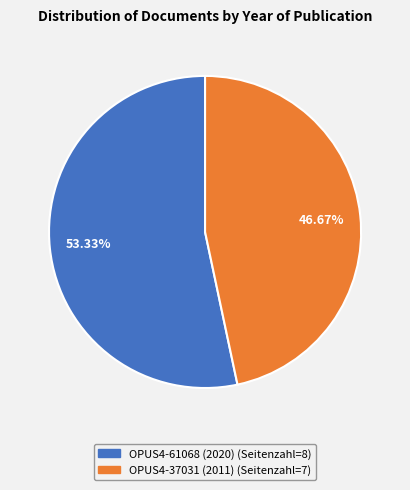

To the nearest percent, what is the average slice percentage?

50%